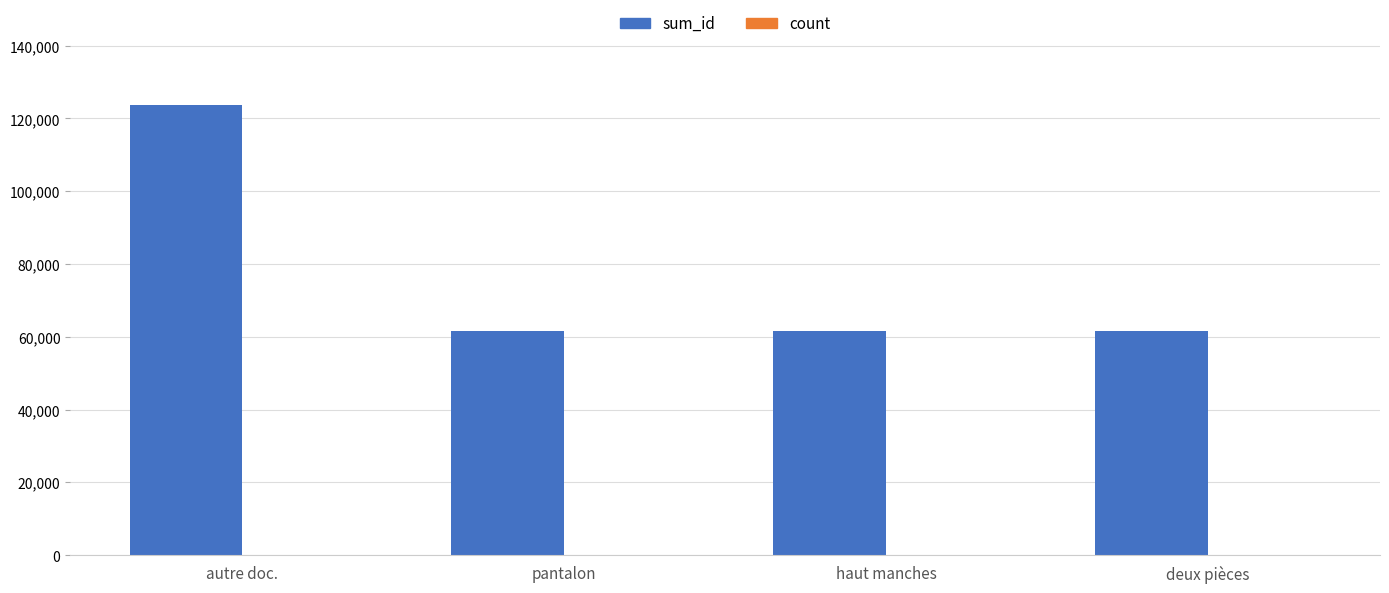

Which series has the largest total across all categories?

sum_id